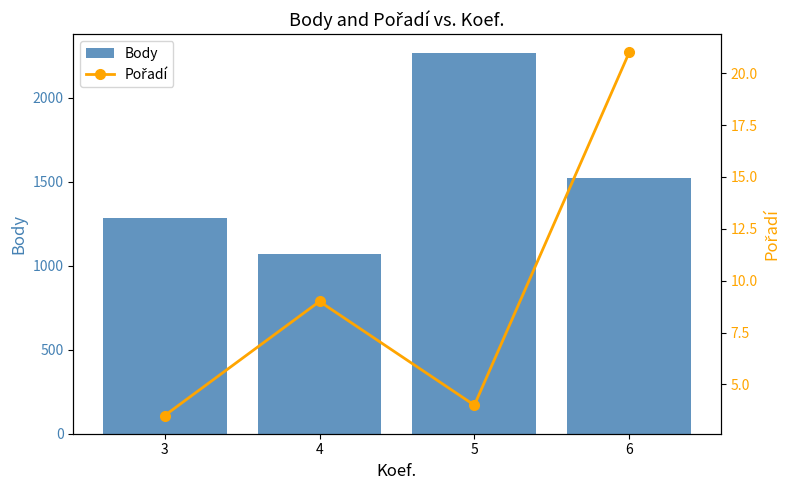

What is the spread (max minus min) of values at 4?

1061.4